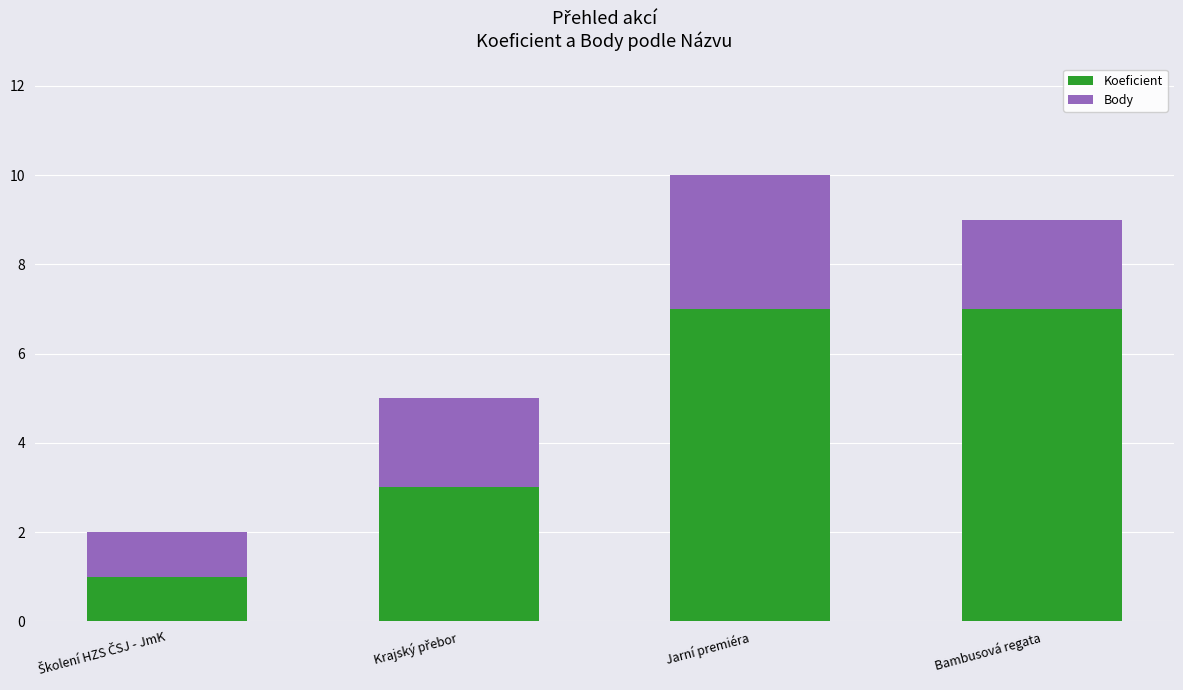

At which category is the sum across all series the highest?

Jarní premiéra